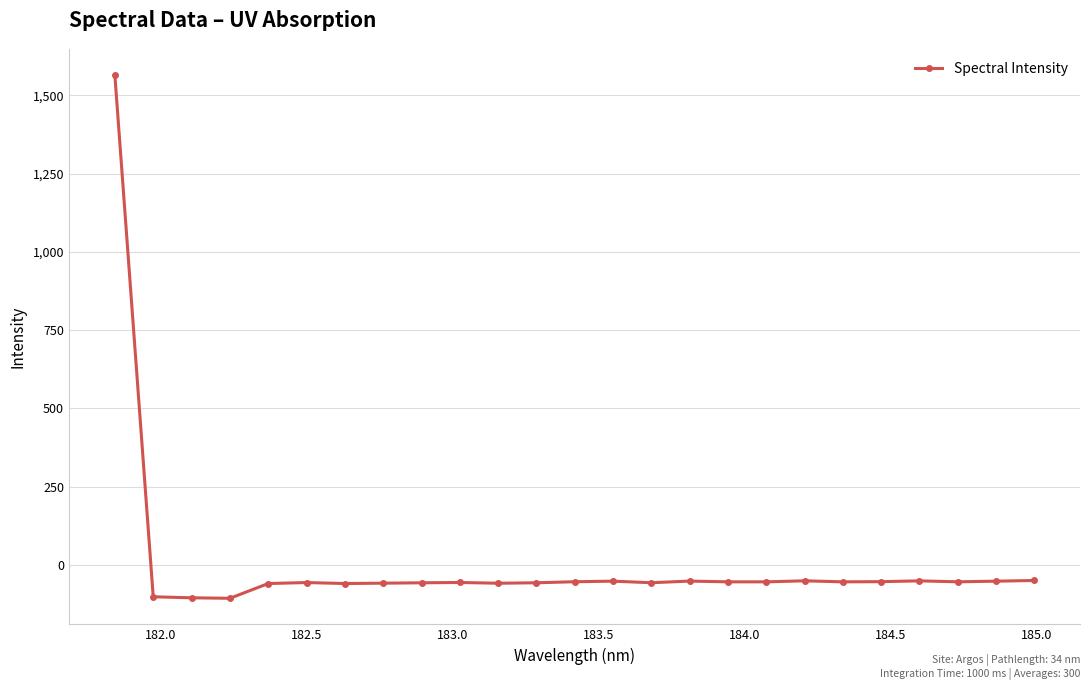

What is the difference between the second highest and minimum values?

56.9